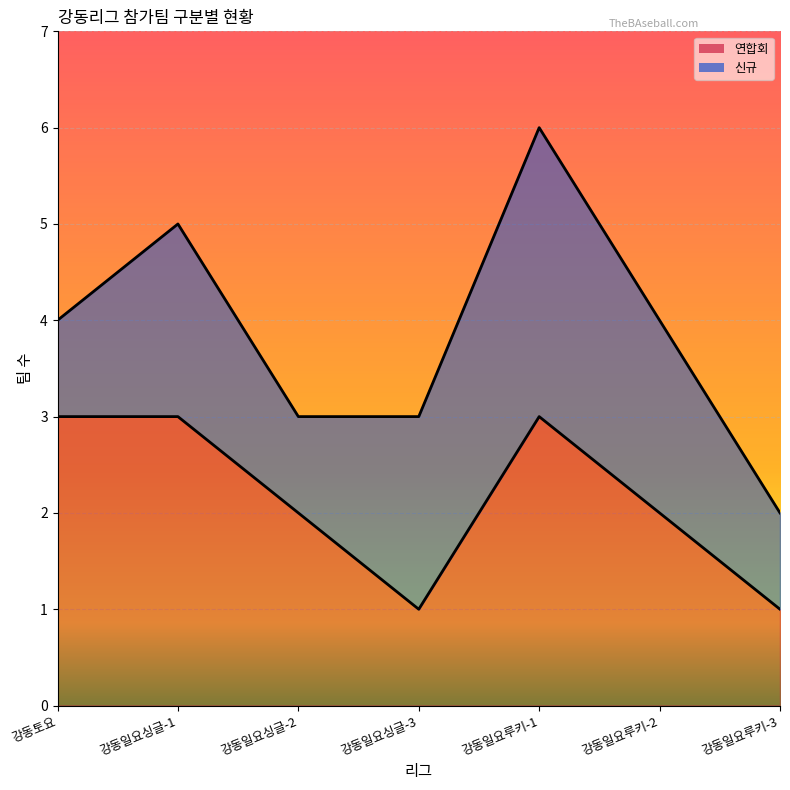

How many categories are shown in the chart?

7